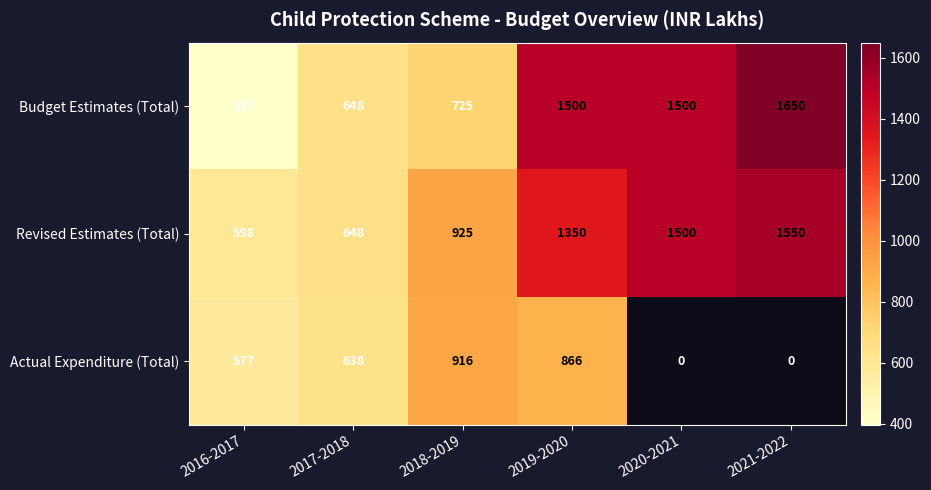

What is the total value across all series at 2017-2018?

1934